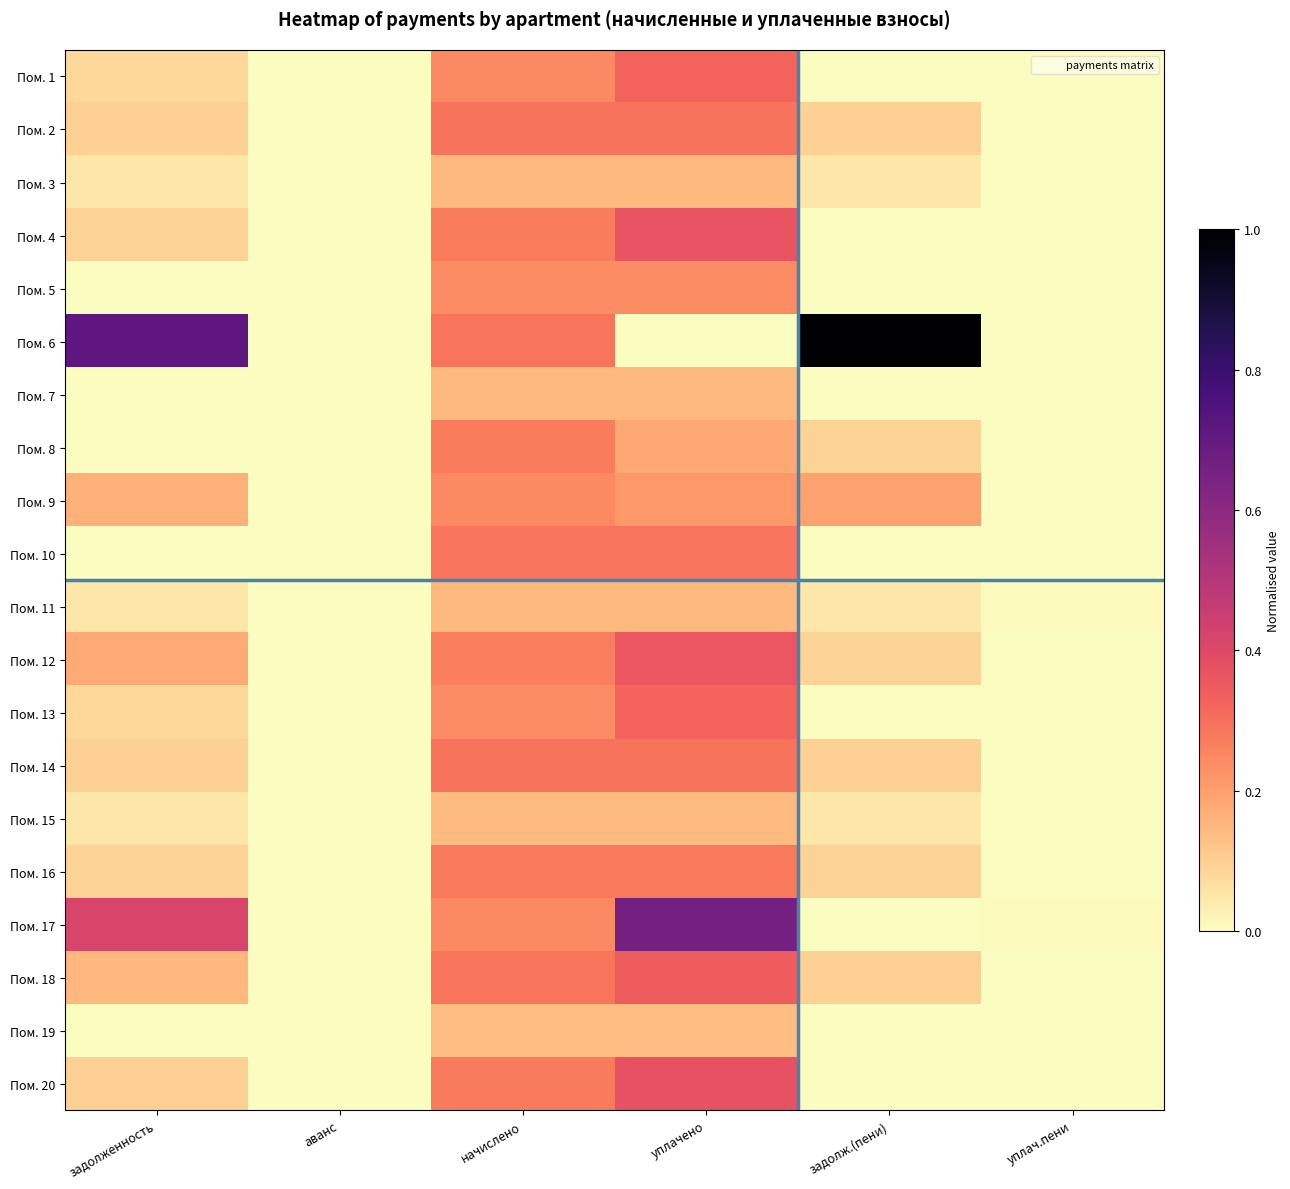

At which category is the sum across all series the highest?

уплачено